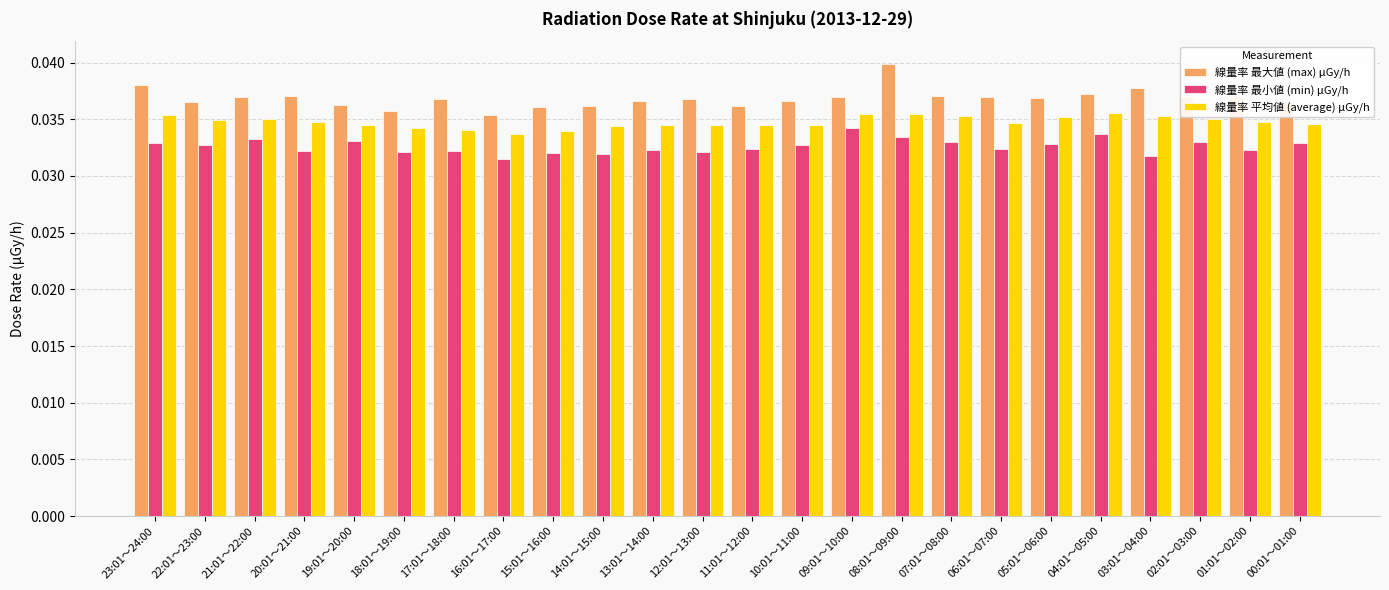

What is the sum of all 線量率 最大値 (max) μGy/h values?

0.9